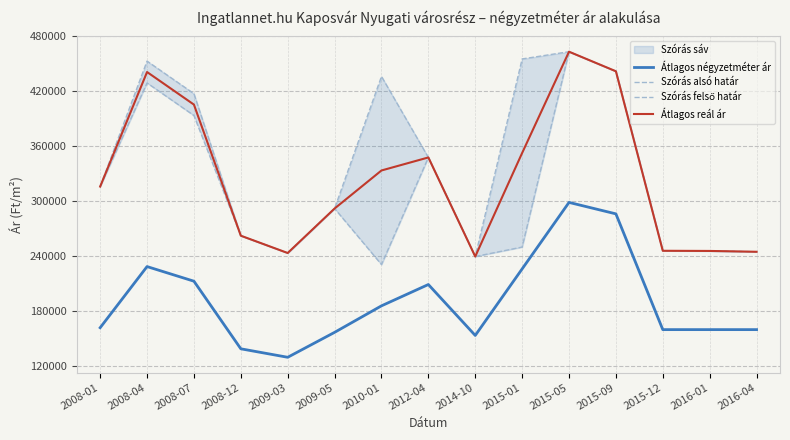

Reading right to left, what are all the values shown in this chart?

Átlagos négyzetméter ár: 159836	159836	159836	286250	298750	226119	153488	209090	185810	156854	129629	138889	212719	228687	161915
Szórás alsó határ: 244846	245753	245935	441973	463342	250001	239661	347850	230918	292084	243499	262397	393646	429224	316064
Szórás felső határ: 244846	245753	245935	441973	463342	455431	239661	347850	436348	292084	243499	262397	417500	453078	316064
Átlagos reál ár: 244846	245753	245935	441973	463342	352716	239661	347850	333633	292084	243499	262397	405573	441151	316064